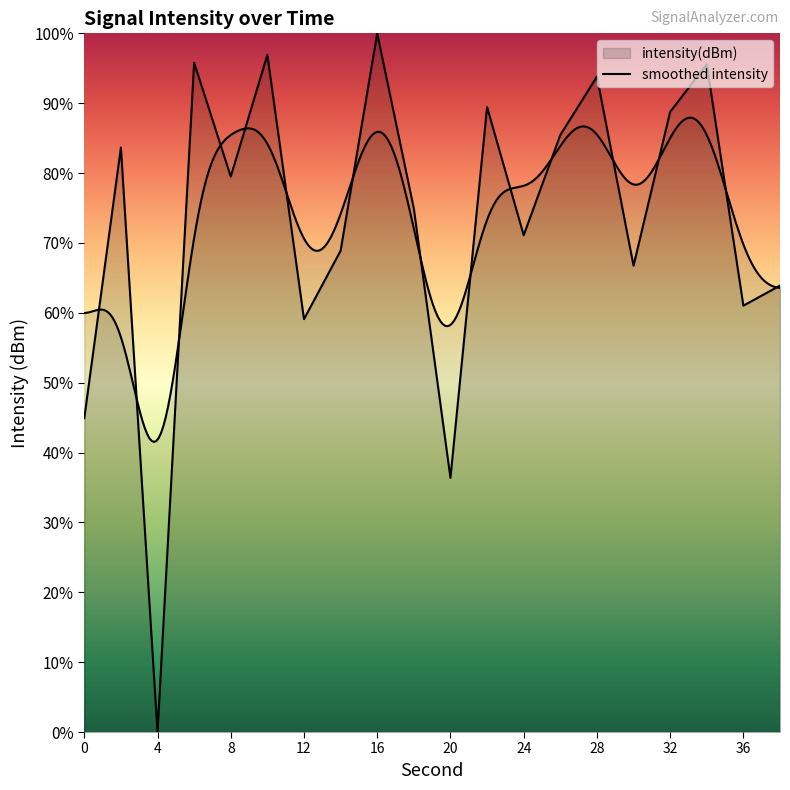

Which has a higher value, 28 or 30?

28